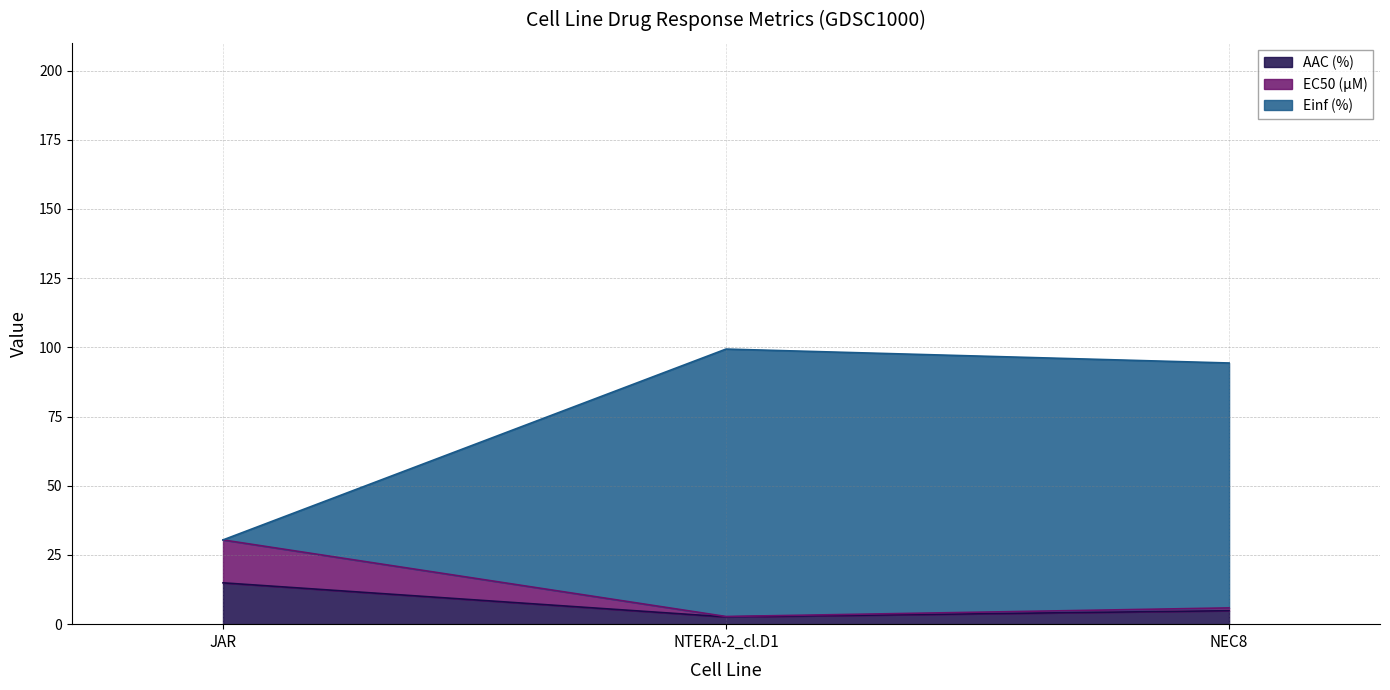

At which category does the chart reach its minimum across all series?

NTERA-2_cl.D1